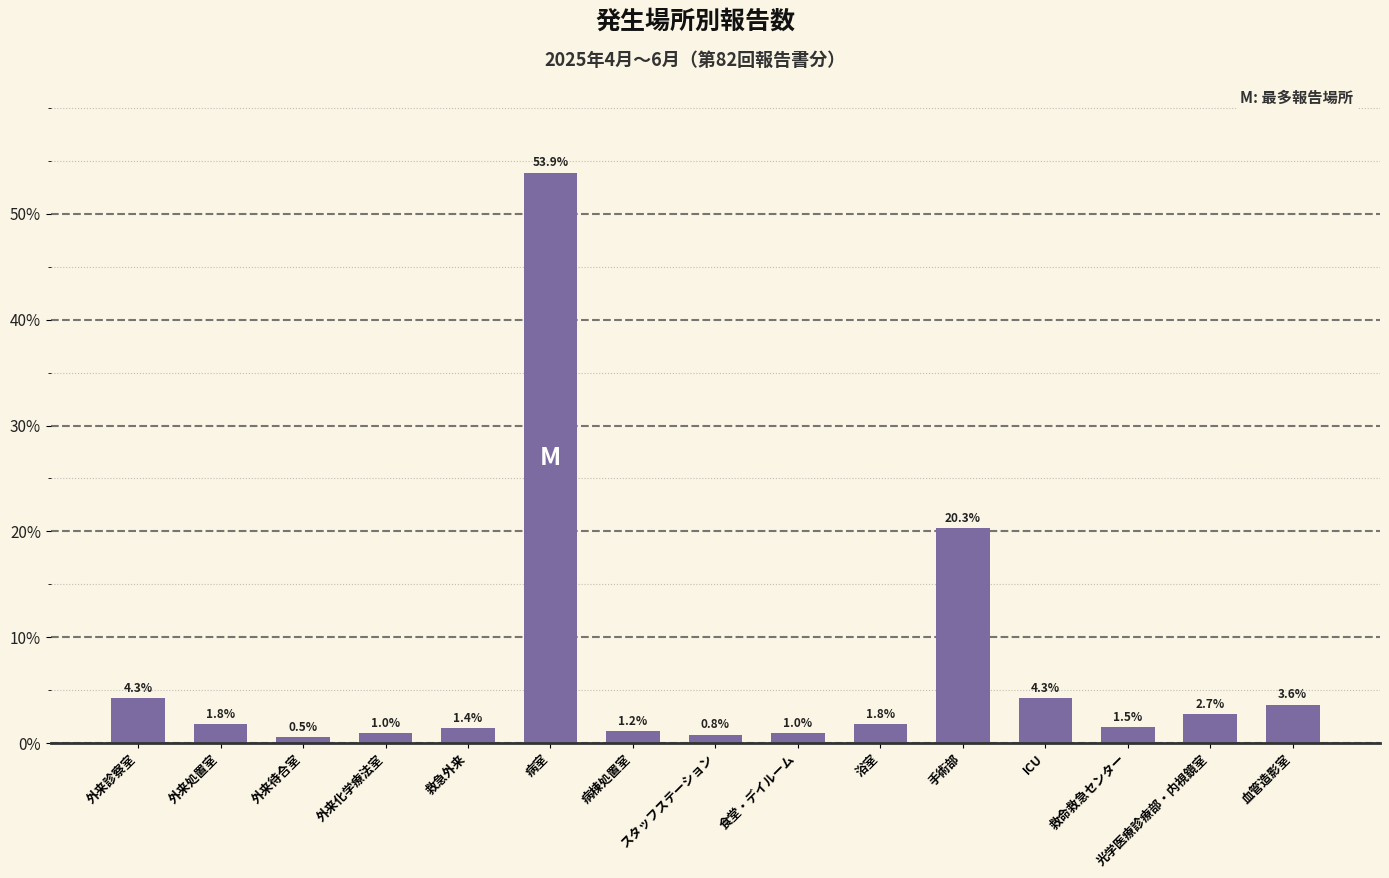

What is the maximum value shown in the chart?

53.9